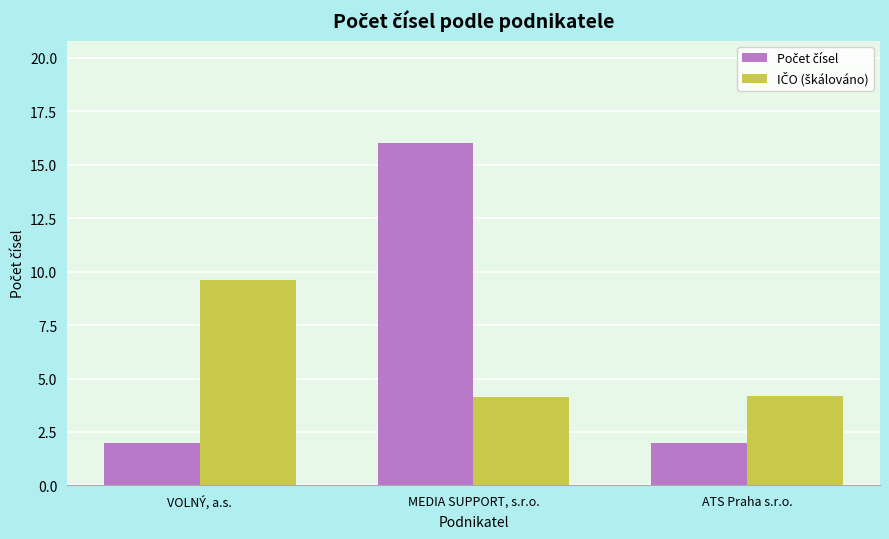

How many groups of bars are there?

3